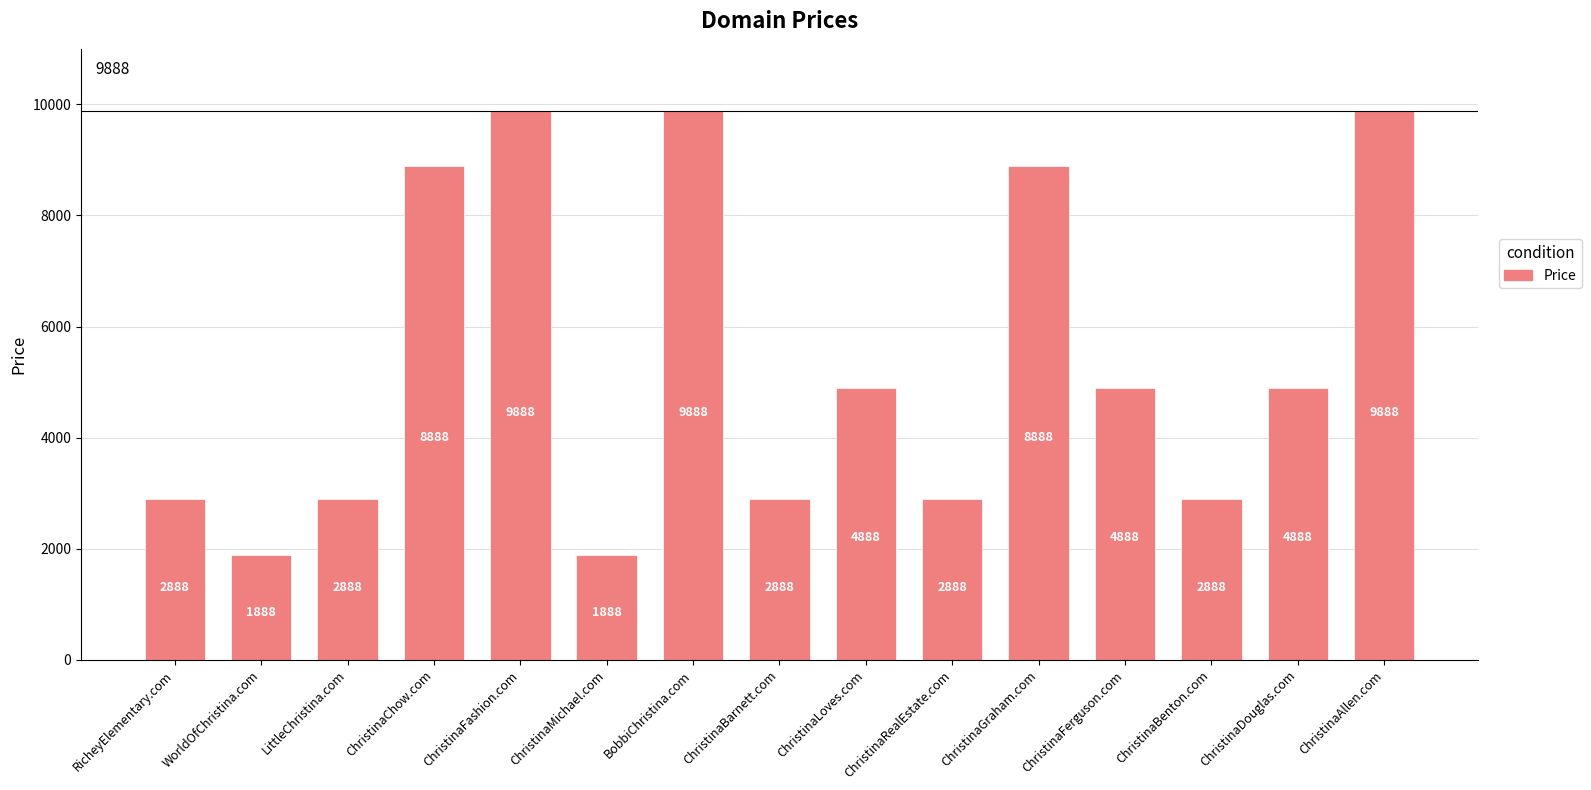

How many values are between 2888 and 8888?

10